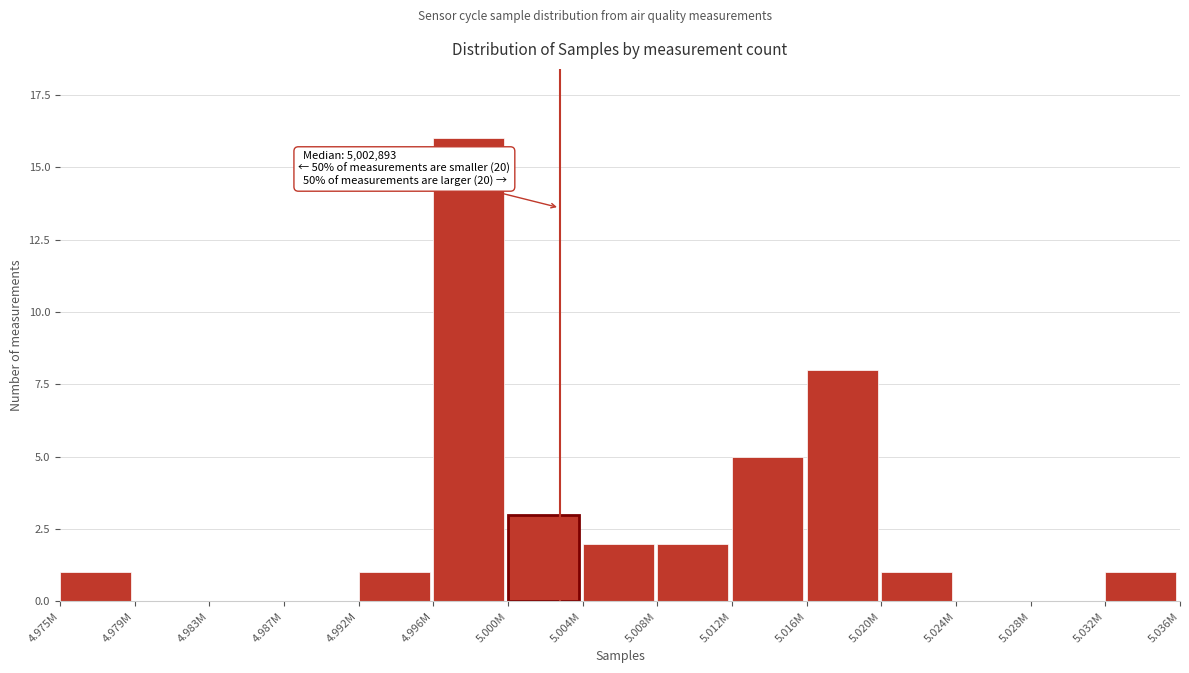

Reading right to left, extract all data points from this chart.

5.032M=1	5.028M=0	5.024M=0	5.020M=1	5.016M=8	5.012M=5	5.008M=2	5.004M=2	5.000M=3	4.996M=16	4.992M=1	4.987M=0	4.983M=0	4.979M=0	4.975M=1